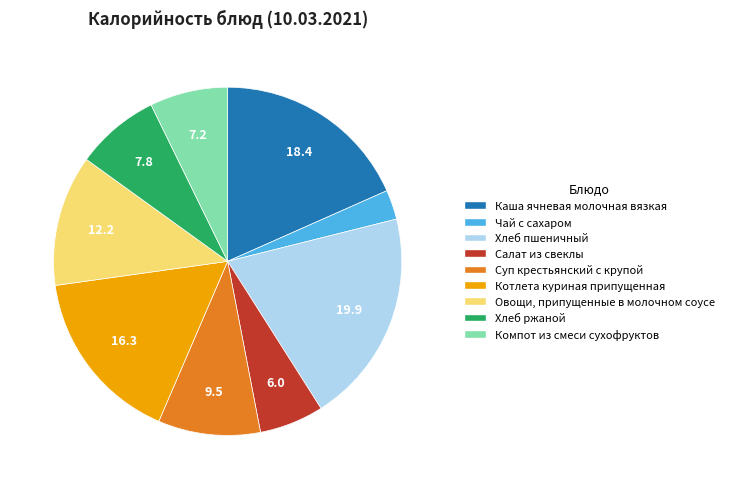

Which category has the smallest portion of the pie?

Чай с сахаром